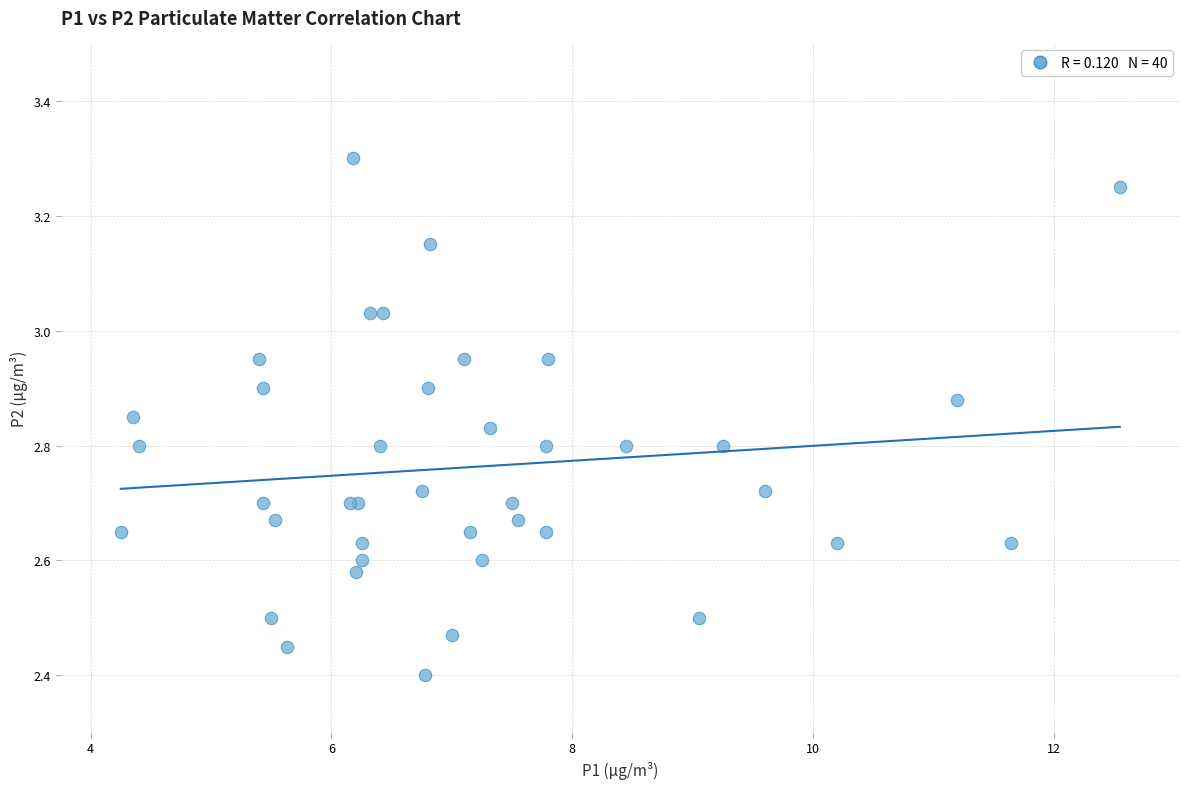

What Y value in the scatter plot is closest to 2?

2.4